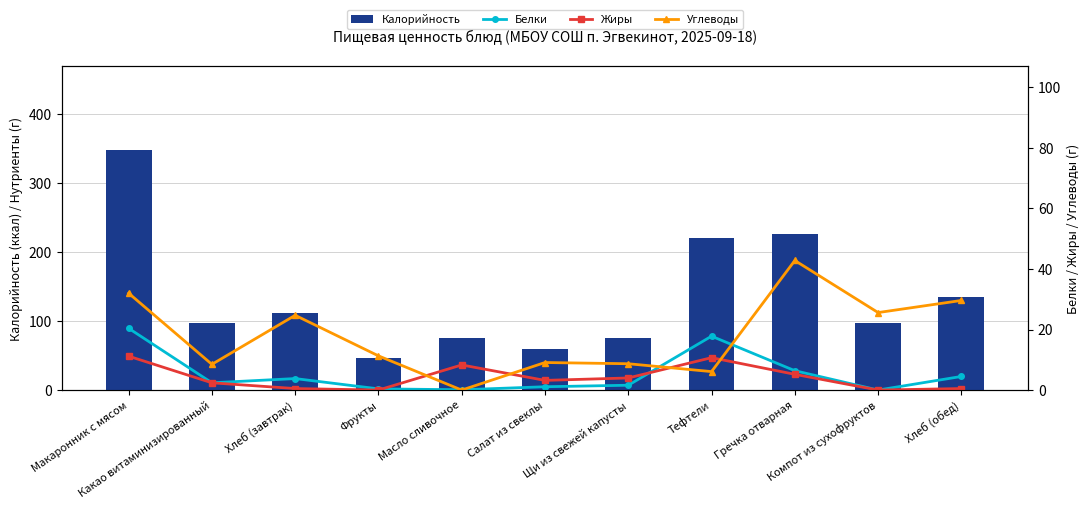

Reading left to right, list all the values displayed in this chart.

Калорийность: 347.7	96.6	112.3	46.0	74.8	60.1	75.5	220.5	226.1	97.3	134.8
Белки: 20.4	2.4	3.8	0.4	0.1	1.1	1.6	17.8	6.4	0.0	4.5
Жиры: 11.2	2.4	0.5	0.0	8.3	3.2	4.0	10.7	5.2	0.0	0.5
Углеводы: 32.0	8.5	24.7	11.3	0.0	9.1	8.7	6.1	42.8	25.6	29.6